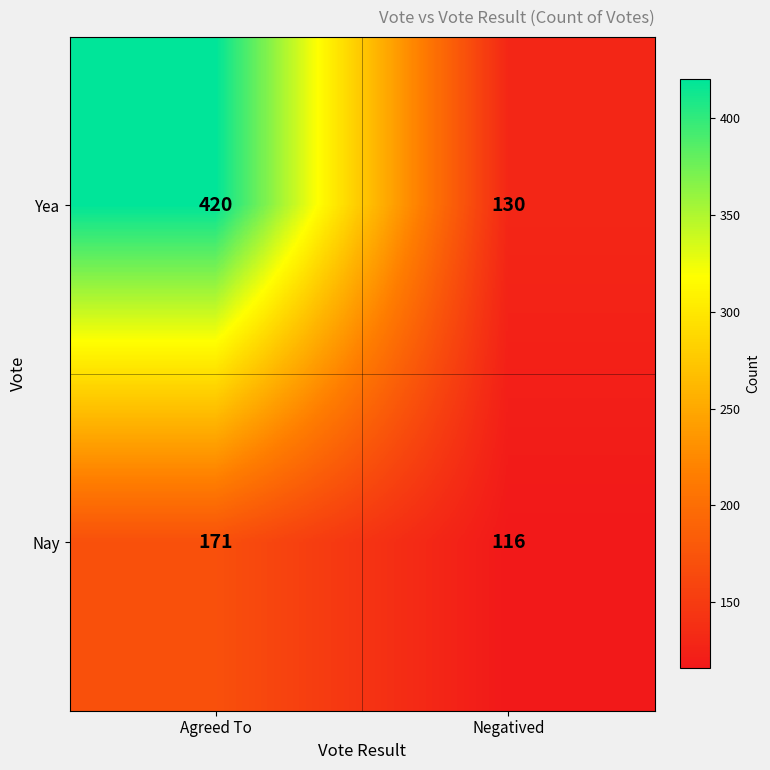

Reading left to right, transcribe all the data shown in this chart.

Yea: Agreed To=420	Negatived=130
Nay: Agreed To=171	Negatived=116